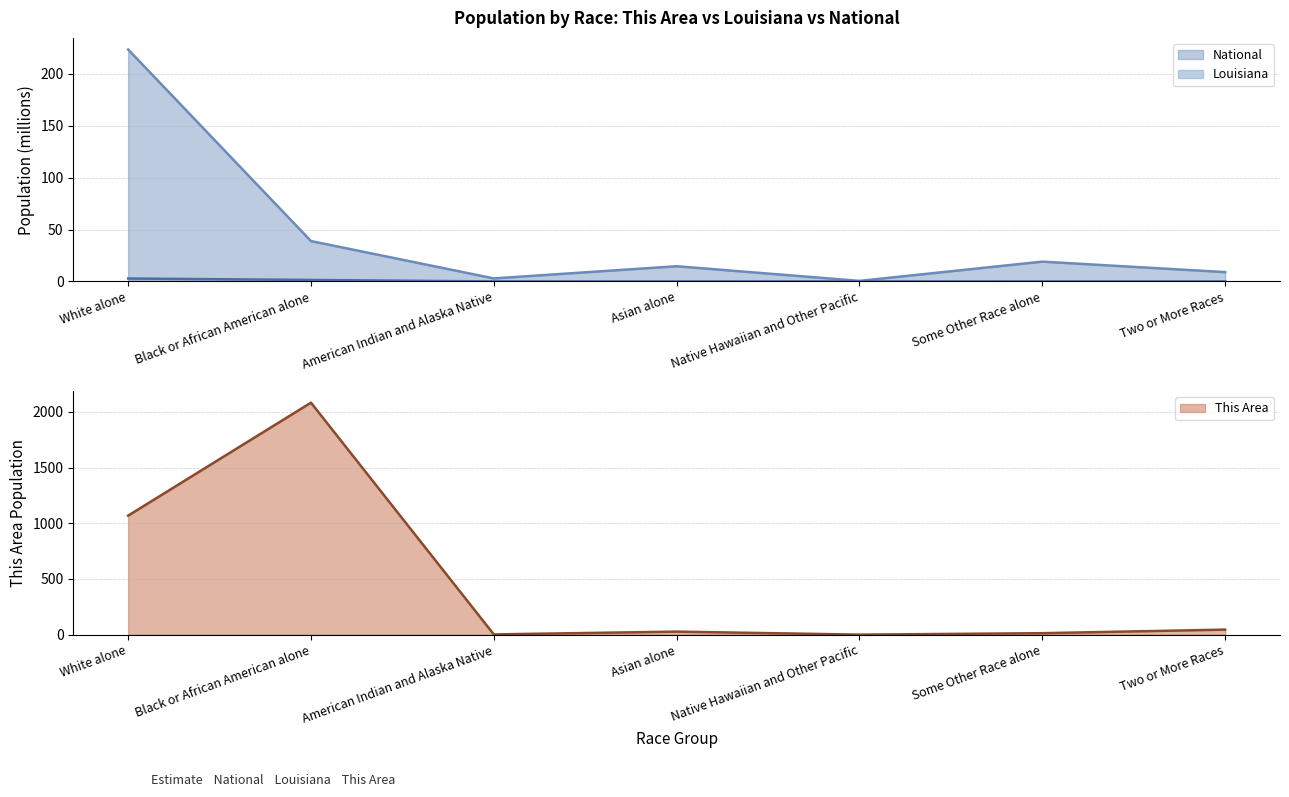

True or false: National and Louisiana intersect in this chart.

False